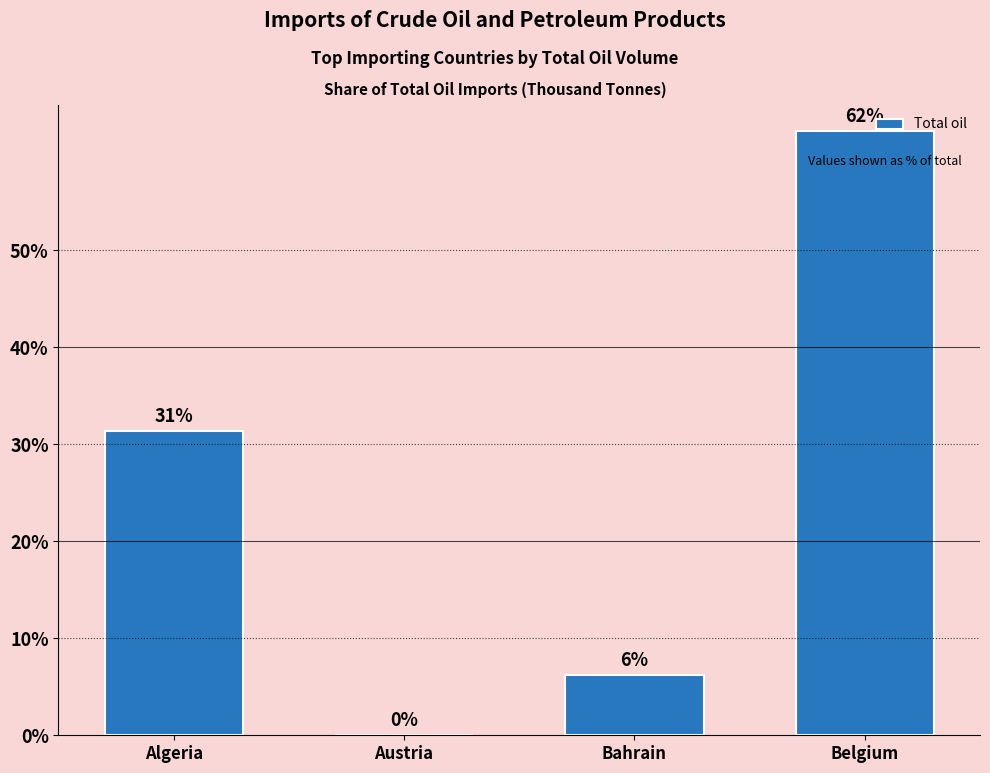

Reading left to right, list all the values displayed in this chart.

31.4	0.0	6.2	62.4